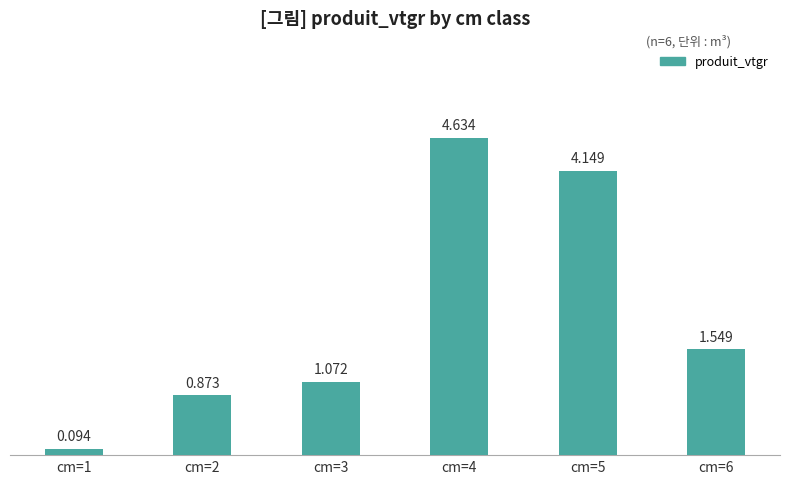

How many values are below 1?

2